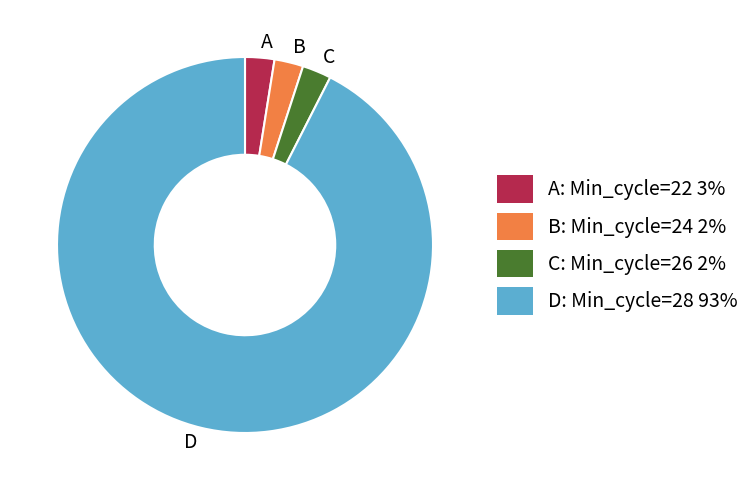

Is there any slice that represents more than half of the pie?

Yes